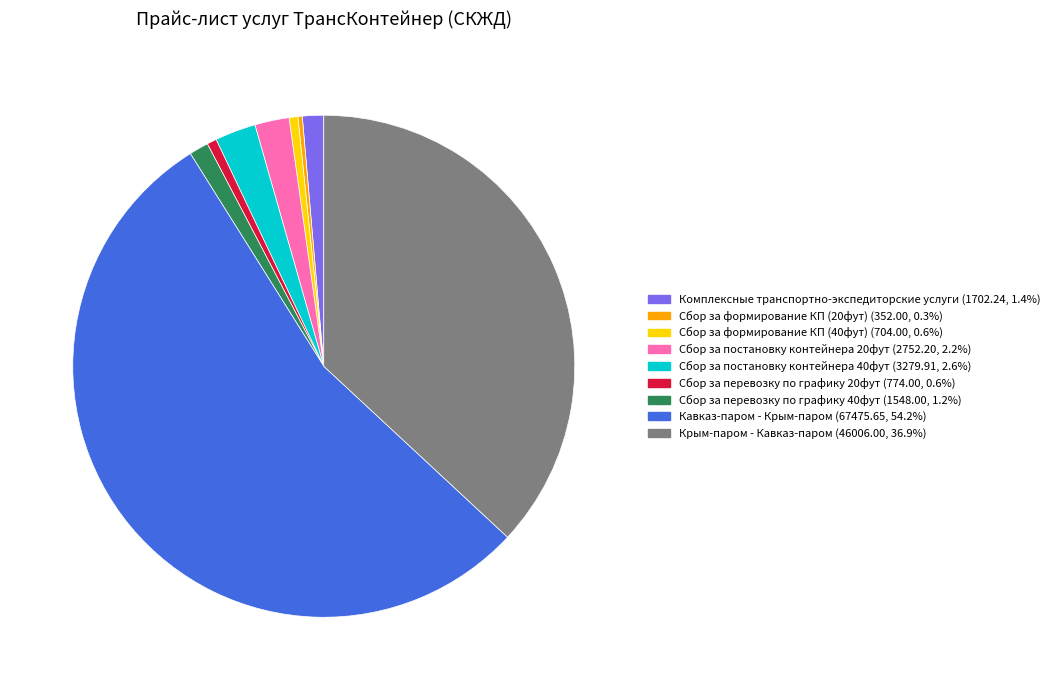

Between Сбор за перевозку по графику 20фут and Комплексные транспортно-экспедиторские услуги, which is larger?

Комплексные транспортно-экспедиторские услуги